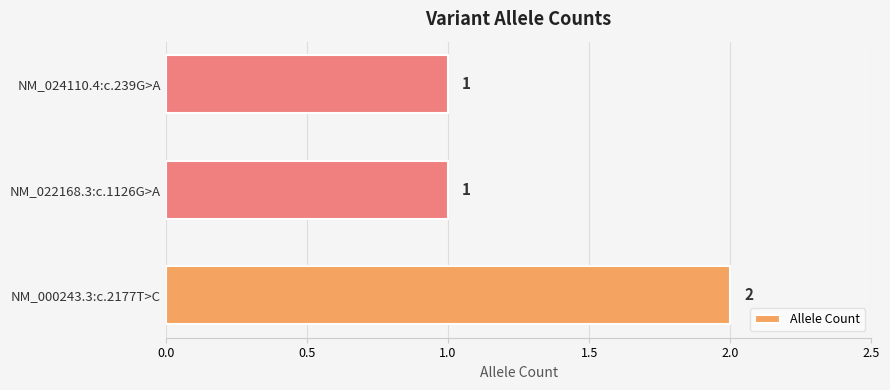

Count the values in the range 1 to 2.

3